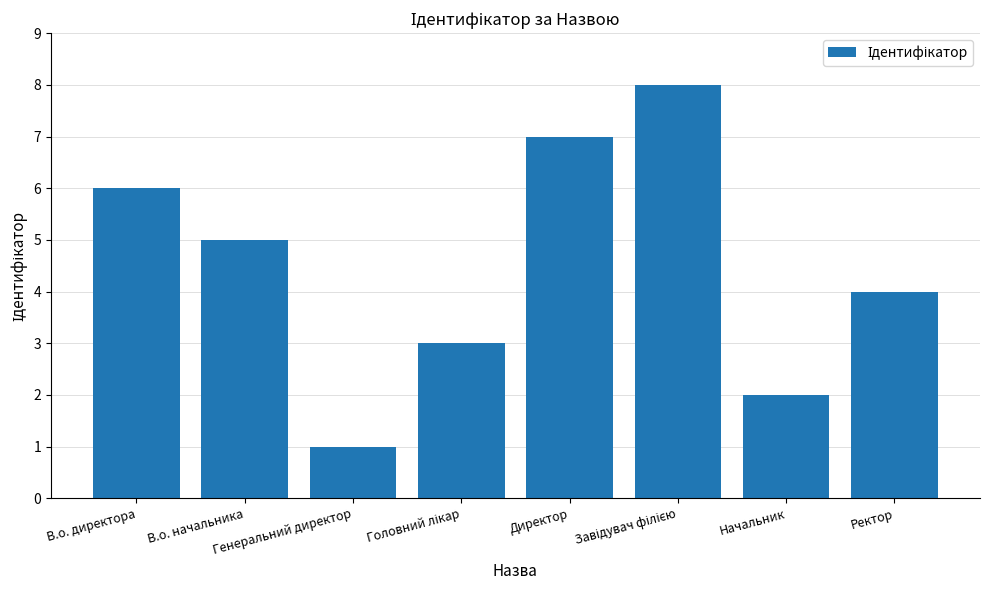

True or false: the data shows 2 at В.о. директора.

False